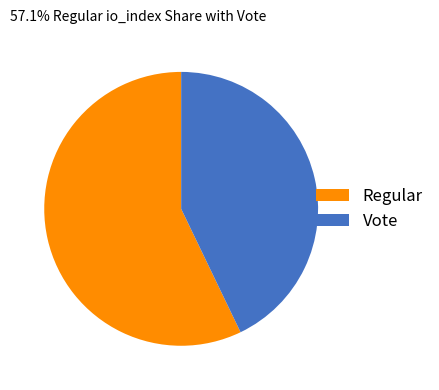

Do Regular and Vote together represent more than half of the pie?

Yes